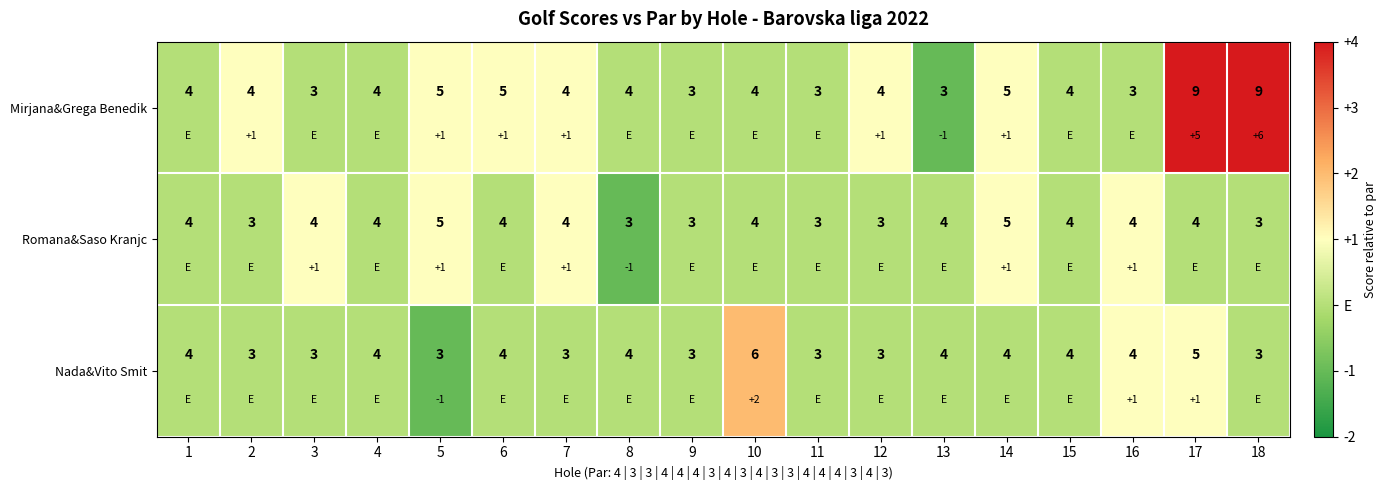

What is the sum of the Mirjana&Grega Benedik values at 9 and 12?

1